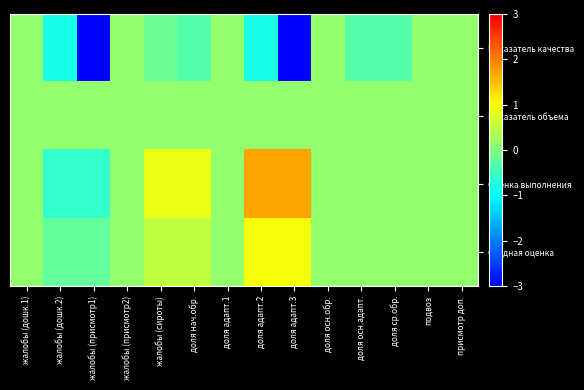

Reading left to right, extract all data points from this chart.

Показатель качества: жалобы (дошк.1)=0.2	жалобы (дошк.2)=-0.8	жалобы (присмотр1)=-4.6	жалобы (присмотр2)=0.2	жалобы (сироты)=-0.2	доля нач.обр.=-0.3	доля адапт.1=0.2	доля адапт.2=-0.8	доля адапт.3=-4.6	доля осн.обр.=0.2	доля осн.адапт.=-0.3	доля ср.обр.=-0.3	подвоз=0.2	присмотр доп.=0.2
Показатель объема: жалобы (дошк.1)=0.2	жалобы (дошк.2)=0.2	жалобы (присмотр1)=0.2	жалобы (присмотр2)=0.2	жалобы (сироты)=0.2	доля нач.обр.=0.2	доля адапт.1=0.2	доля адапт.2=0.2	доля адапт.3=0.2	доля осн.обр.=0.2	доля осн.адапт.=0.2	доля ср.обр.=0.2	подвоз=0.2	присмотр доп.=0.2
Оценка выполнения: жалобы (дошк.1)=0.2	жалобы (дошк.2)=-0.6	жалобы (присмотр1)=-0.6	жалобы (присмотр2)=0.2	жалобы (сироты)=0.8	доля нач.обр.=0.8	доля адапт.1=0.2	доля адапт.2=1.7	доля адапт.3=1.7	доля осн.обр.=0.2	доля осн.адапт.=0.2	доля ср.обр.=0.2	подвоз=0.2	присмотр доп.=0.2
Сводная оценка: жалобы (дошк.1)=0.2	жалобы (дошк.2)=-0.2	жалобы (присмотр1)=-0.2	жалобы (присмотр2)=0.2	жалобы (сироты)=0.5	доля нач.обр.=0.5	доля адапт.1=0.2	доля адапт.2=0.9	доля адапт.3=0.9	доля осн.обр.=0.2	доля осн.адапт.=0.2	доля ср.обр.=0.2	подвоз=0.2	присмотр доп.=0.2